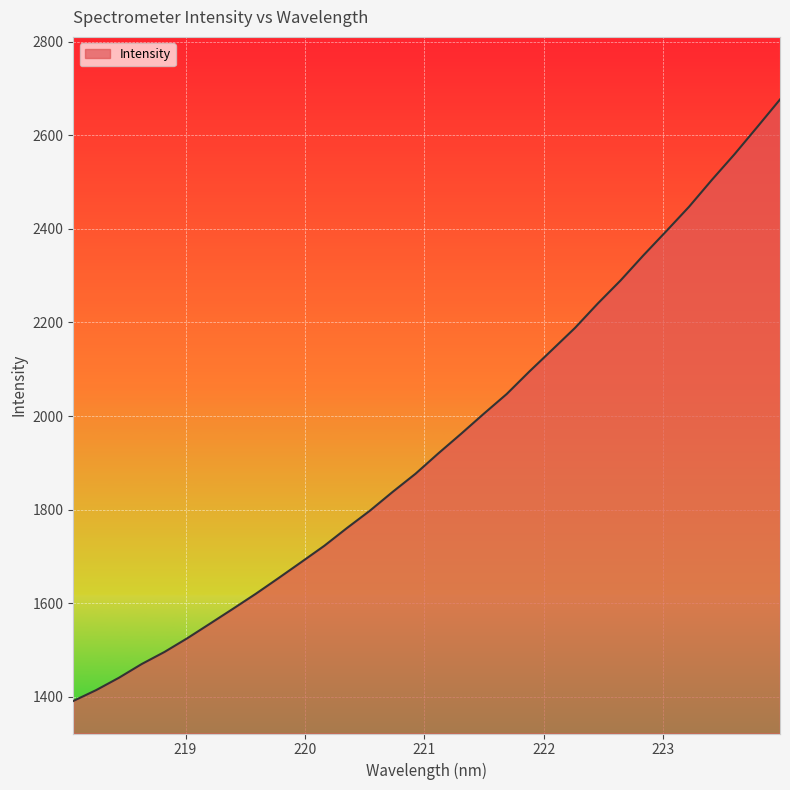

What is the greatest value displayed?

2676.8